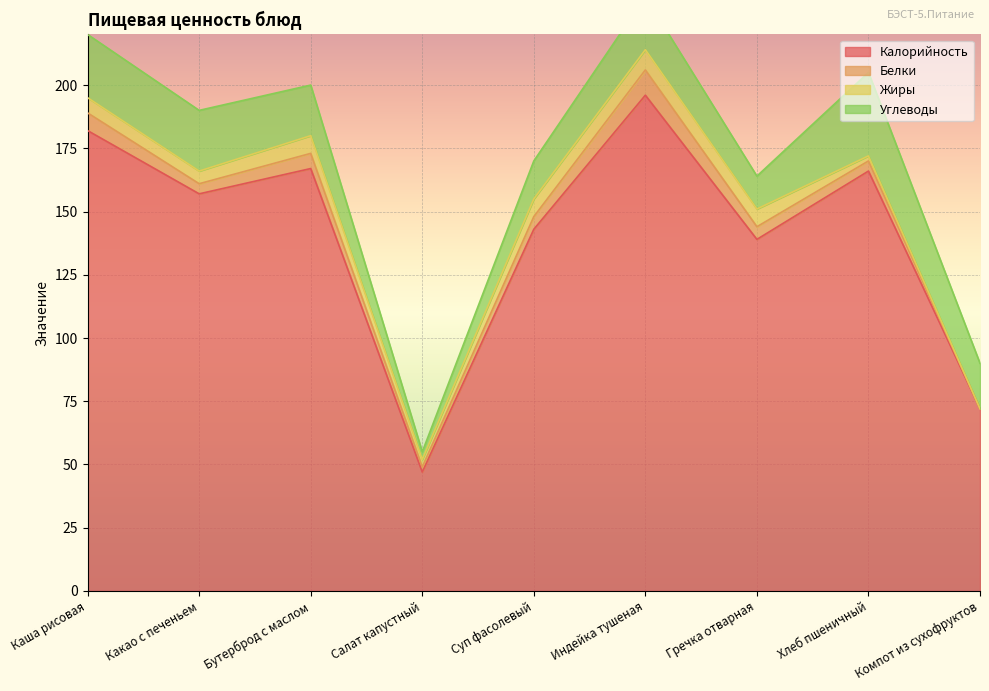

In Белки, how many points are lower than both neighbors (excluding endpoints)?

2